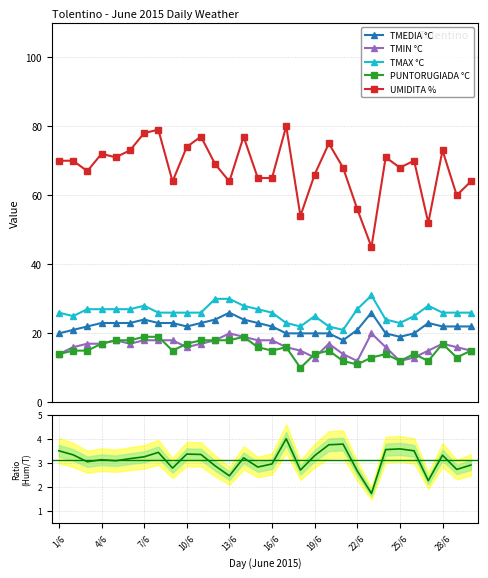

Rank the series at 20 from lowest to highest value.

UMIDITA/TMEDIA, PUNTORUGIADA °C, TMIN °C, TMEDIA °C, TMAX °C, UMIDITA %